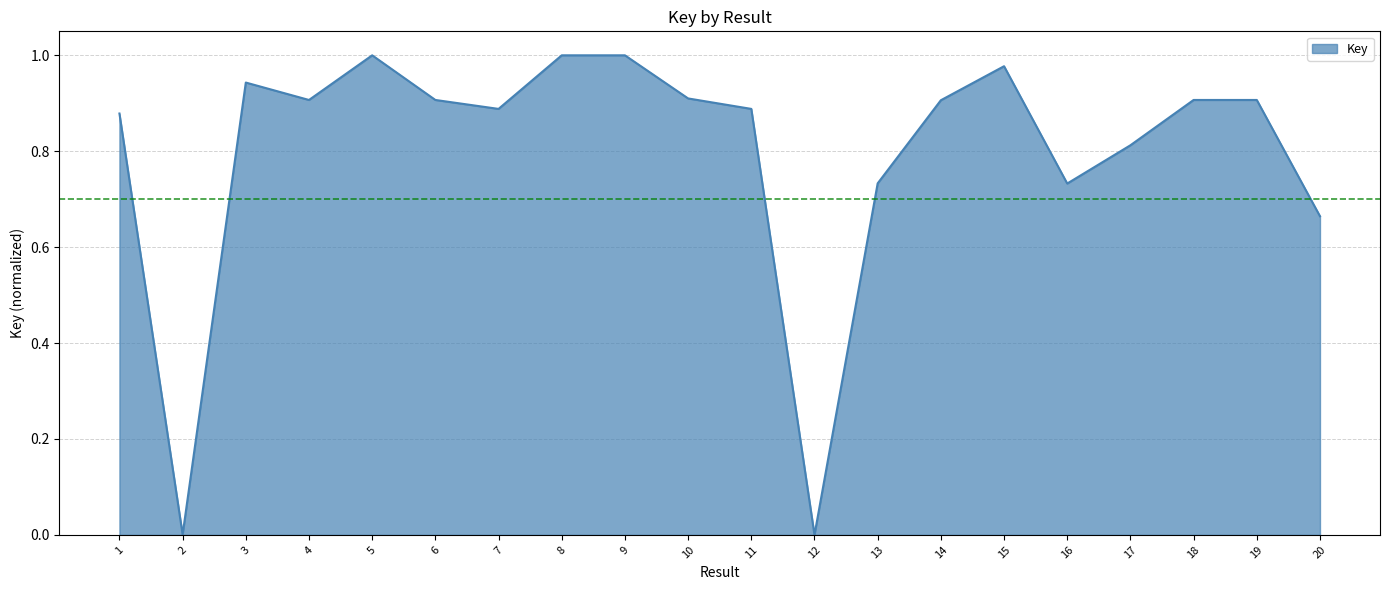

The chart shows a value of 0.9 at 18. True or false?

True